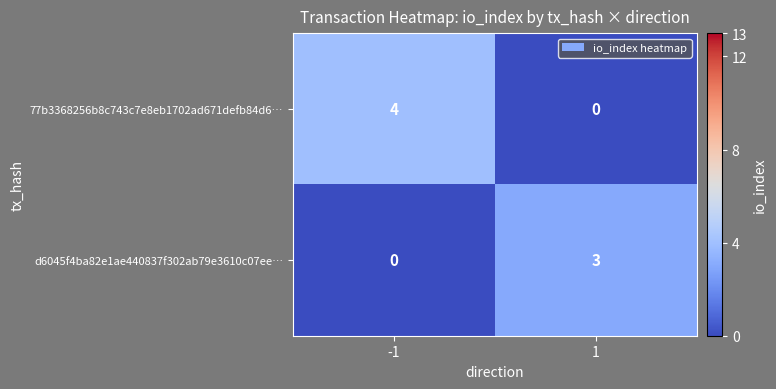

At which category is the sum across all series the highest?

-1